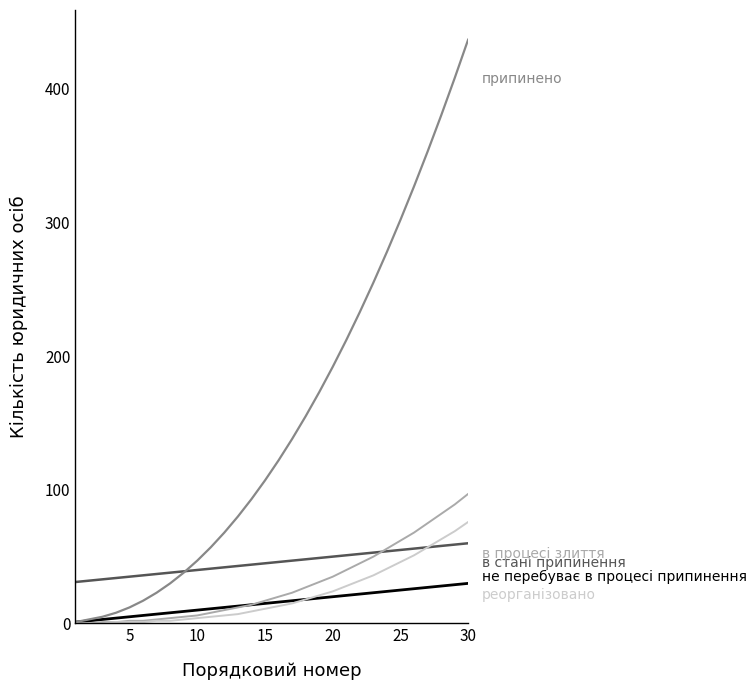

What is the greatest value displayed?

437